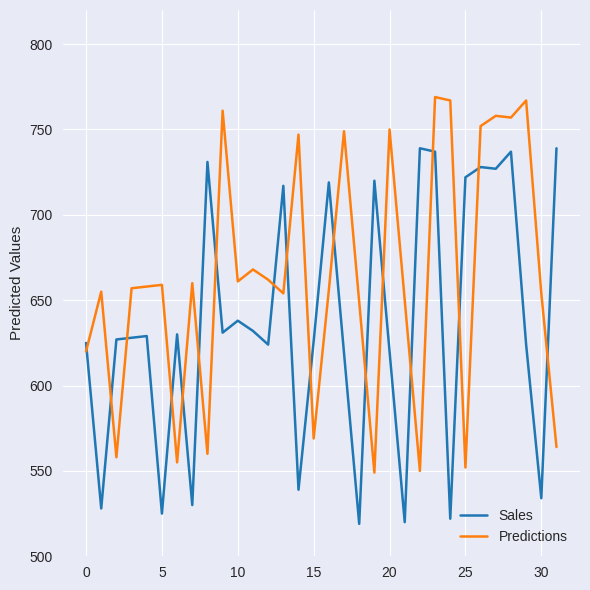

What is the difference between the maximum and minimum values in the Predictions series?

220